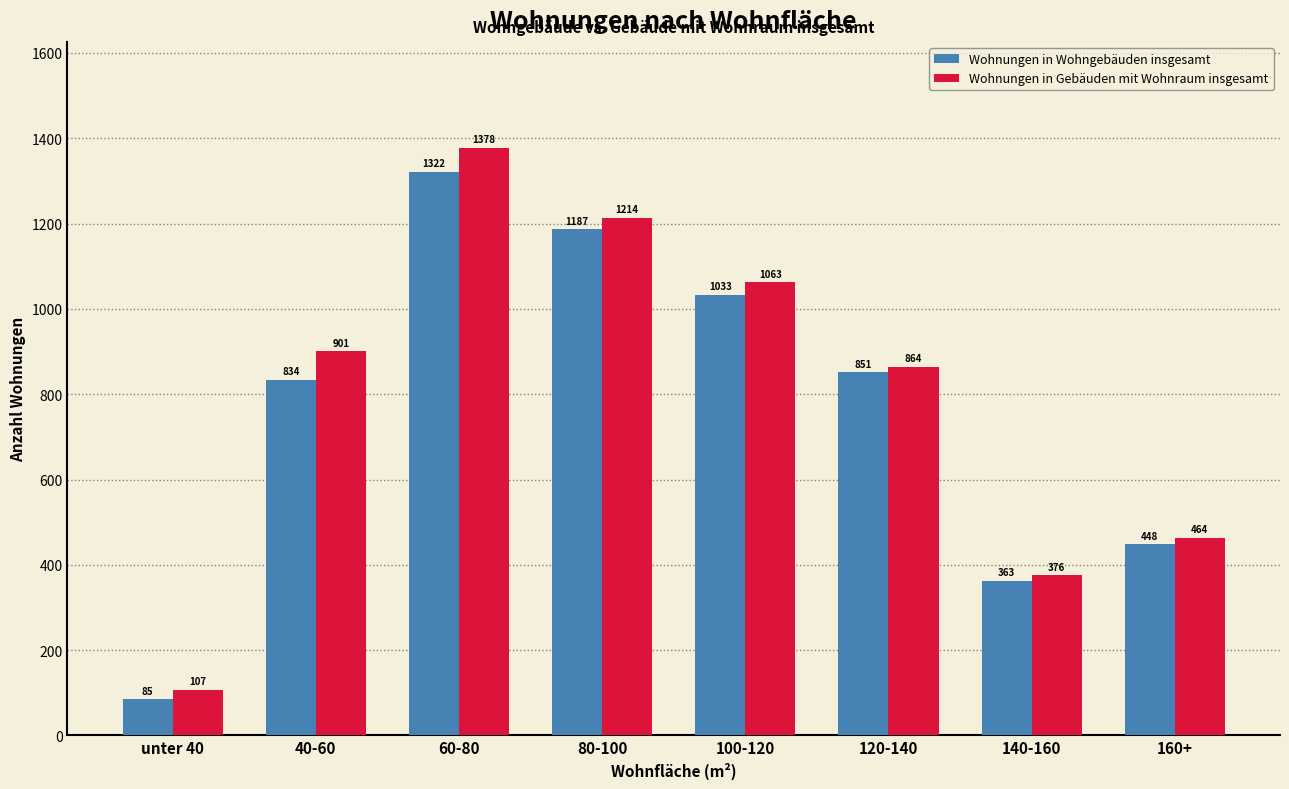

Count the number of categories in the chart.

8